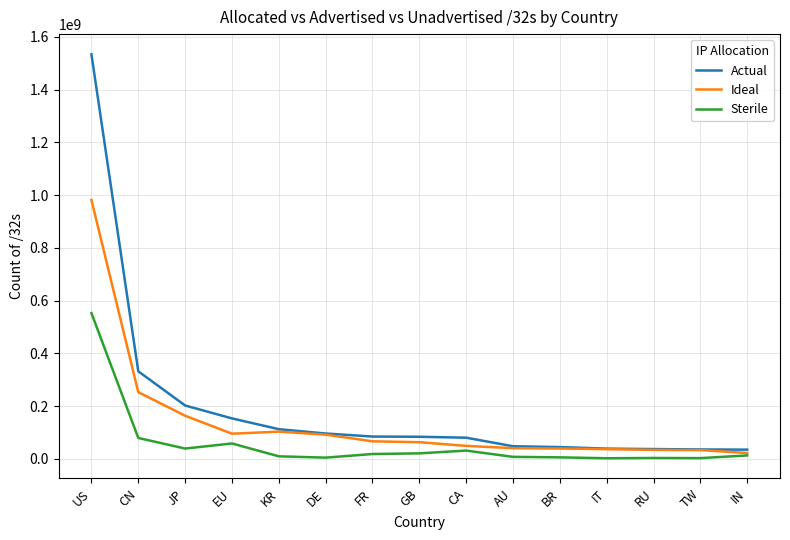

True or false: Ideal has a value of 95119488 at EU.

True